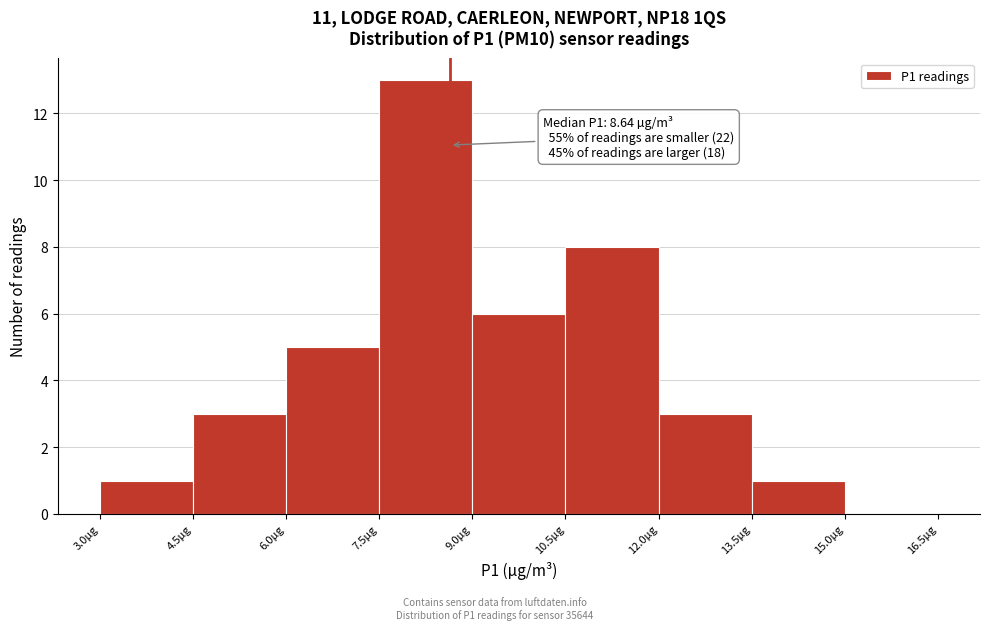

Over which range of the x-axis is the bar tallest?

7.5 to 9.0